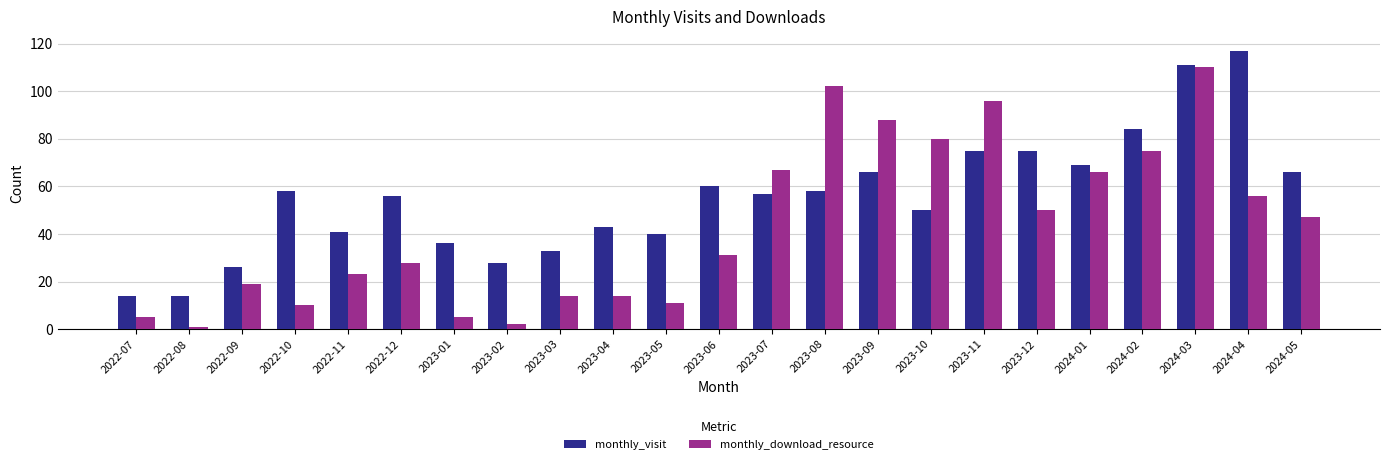

What is the difference between the monthly_download_resource values at 2023-06 and 2024-05?

16